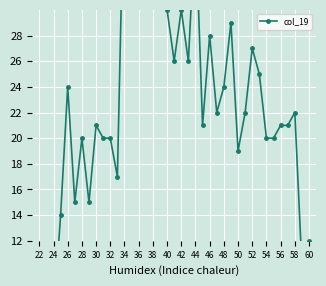

How many points are higher than both their immediate neighbors (excluding endpoints)?

12